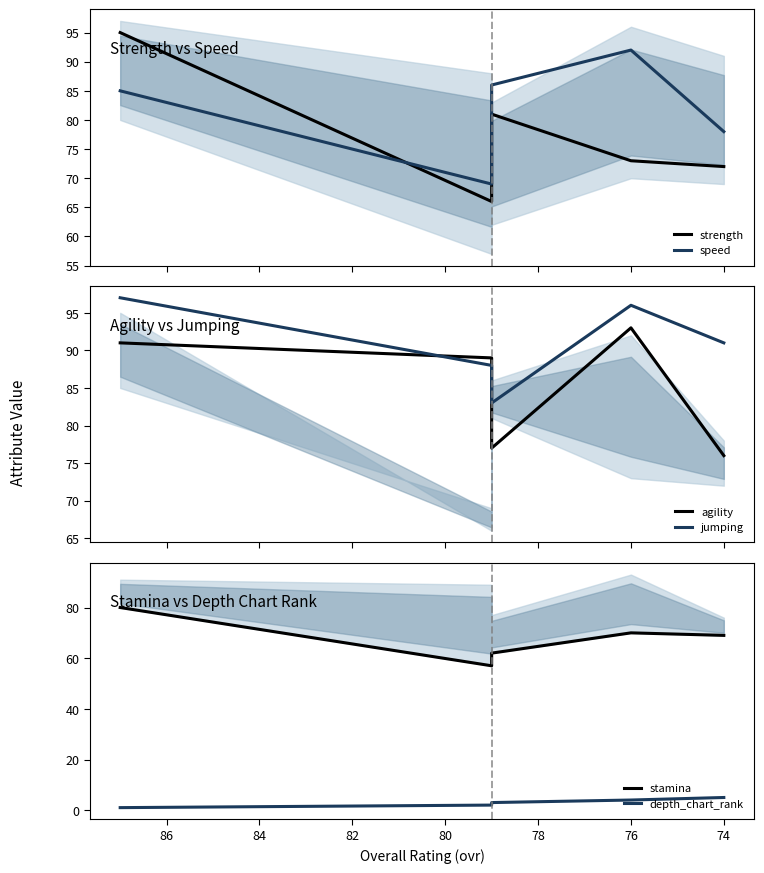

True or false: depth_chart_rank and speed intersect in this chart.

False